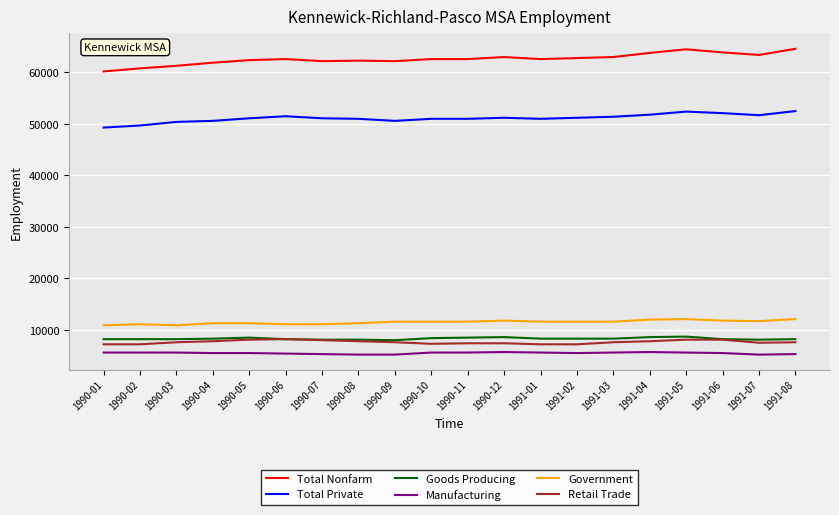

Which series has the largest range (max minus min)?

Total Nonfarm